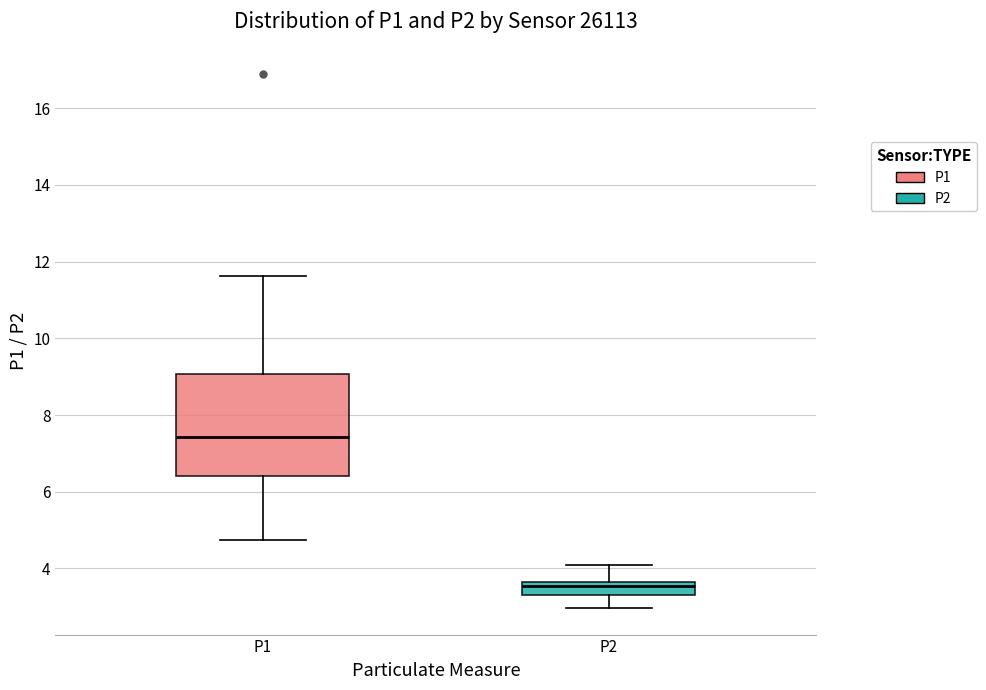

Reading left to right, transcribe this box plot: for each box, give where its median line is, the range the box spans, and where its two whiskers end, as read against the y-axis. The values are not printed on the chart, so give them approximately, as read against the axis.

P1: median 7.4, box 6.4 to 9.0, whiskers 4.8 to 11.6
P2: median 3.6 (just below the box's upper edge), box 3.4 to 3.6, whiskers 3.0 to 4.2